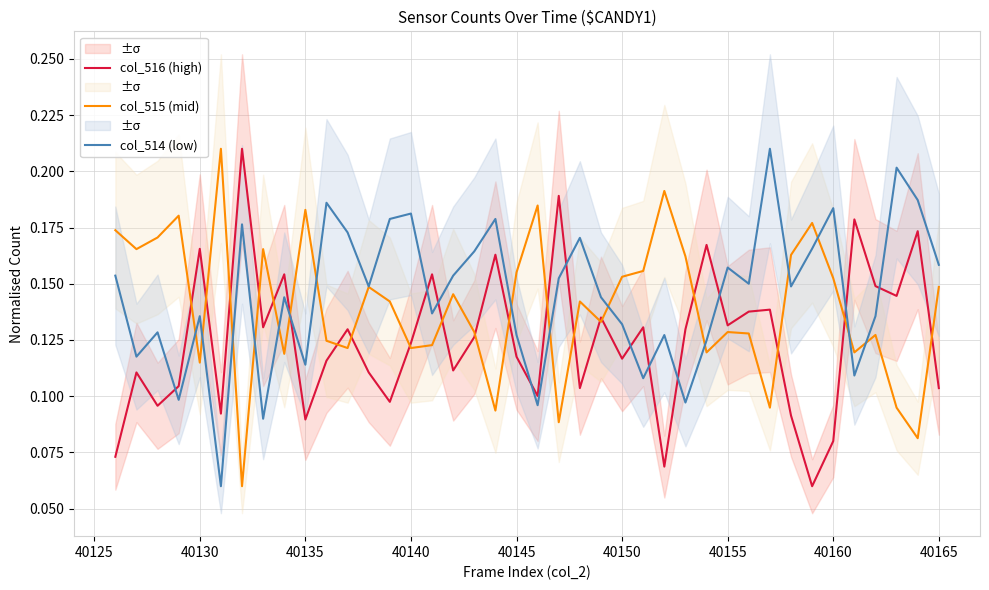

Reading left to right, transcribe all the data shown in this chart.

col_516 (high): 0.1	0.1	0.1	0.1	0.2	0.1	0.2	0.1	0.2	0.1	0.1	0.1	0.1	0.1	0.1	0.2	0.1	0.1	0.2	0.1	0.1	0.2	0.1	0.1	0.1	0.1	0.1	0.1	0.2	0.1	0.1	0.1	0.1	0.1	0.1	0.2	0.1	0.1	0.2	0.1
col_515 (mid): 0.2	0.2	0.2	0.2	0.1	0.2	0.1	0.2	0.1	0.2	0.1	0.1	0.1	0.1	0.1	0.1	0.1	0.1	0.1	0.2	0.2	0.1	0.1	0.1	0.2	0.2	0.2	0.2	0.1	0.1	0.1	0.1	0.2	0.2	0.2	0.1	0.1	0.1	0.1	0.1
col_514 (low): 0.2	0.1	0.1	0.1	0.1	0.1	0.2	0.1	0.1	0.1	0.2	0.2	0.1	0.2	0.2	0.1	0.2	0.2	0.2	0.1	0.1	0.2	0.2	0.1	0.1	0.1	0.1	0.1	0.1	0.2	0.1	0.2	0.1	0.2	0.2	0.1	0.1	0.2	0.2	0.2